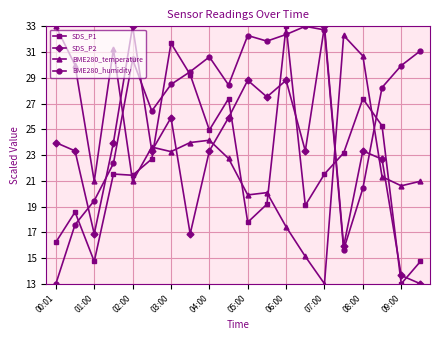

At how many categories does at least one series exceed 14?

20